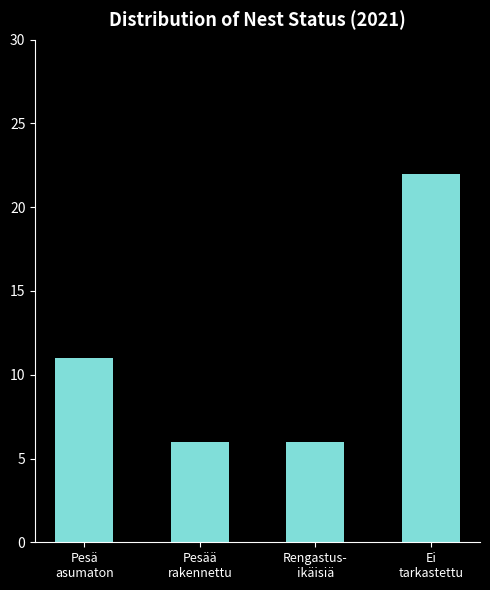

What is the maximum value shown in the chart?

22